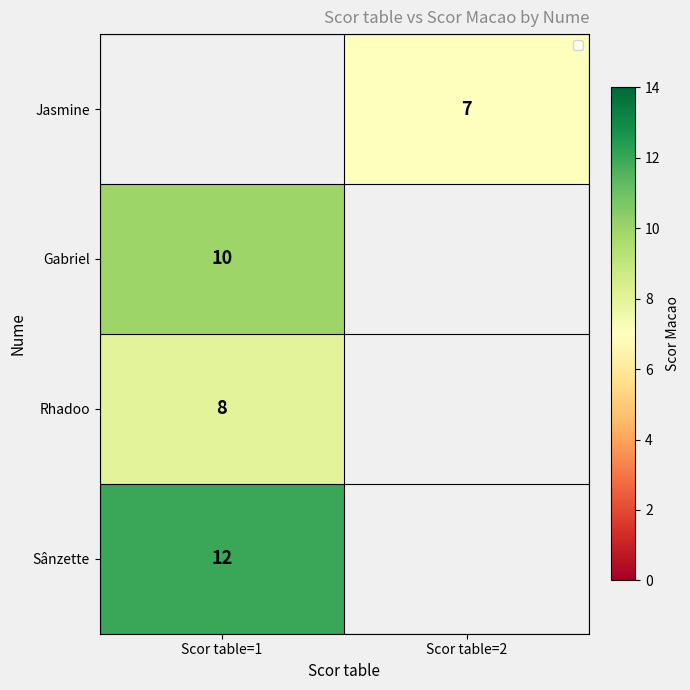

List the labels in order of row_2 value, smallest first.

Scor table=1, Scor table=2